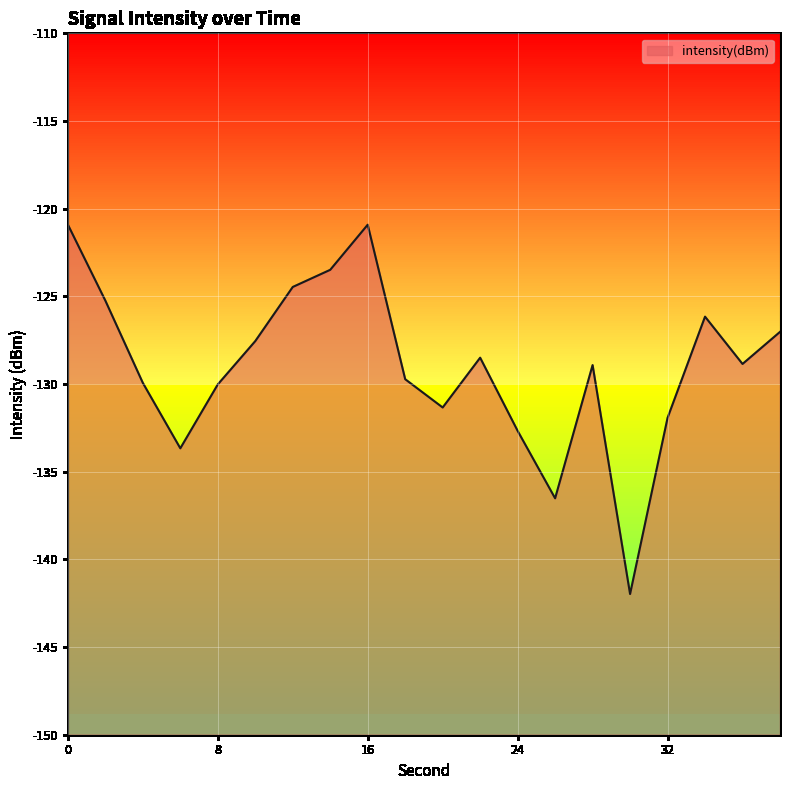

At which category does the data reach its first local valley?

6